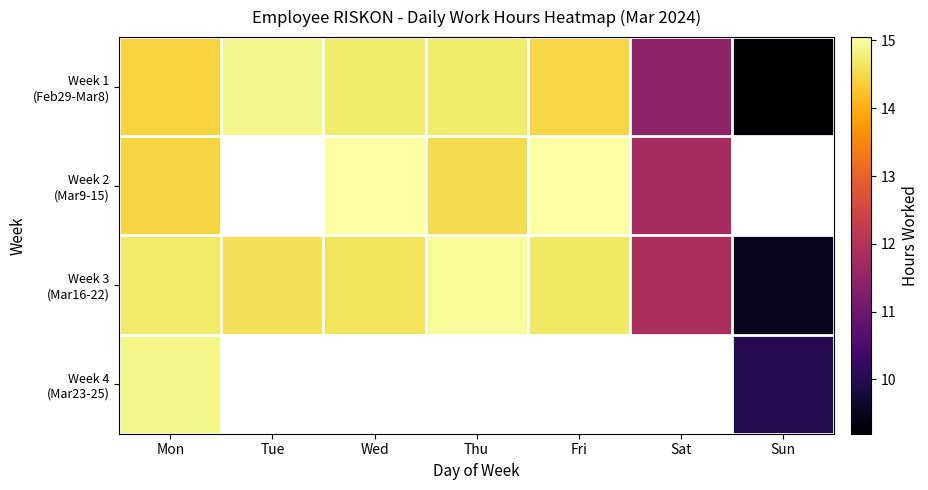

List the series in order of their overall mean, highest first.

Week 1 (Feb29-Mar8), Week 2 (Mar9-15), Week 3 (Mar16-22), Week 4 (Mar23-25)